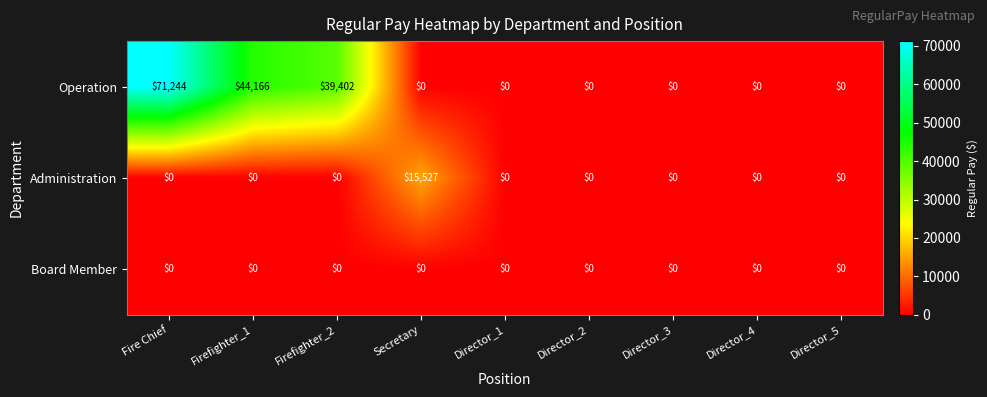

What is the difference between the maximum and minimum values in the Administration series?

15527